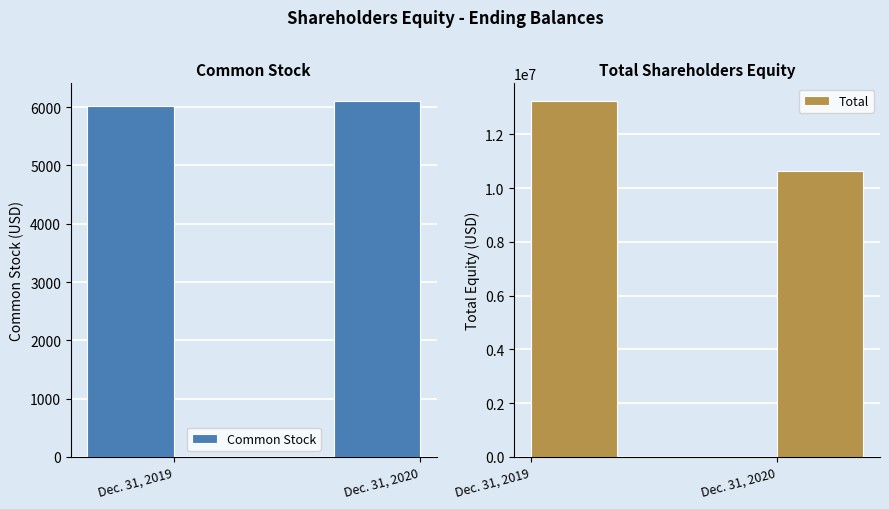

Reading left to right, what are all the values shown in this chart?

Common Stock: Dec. 31, 2019=6018	Dec. 31, 2020=6103
Total: Dec. 31, 2019=13234226	Dec. 31, 2020=10622261